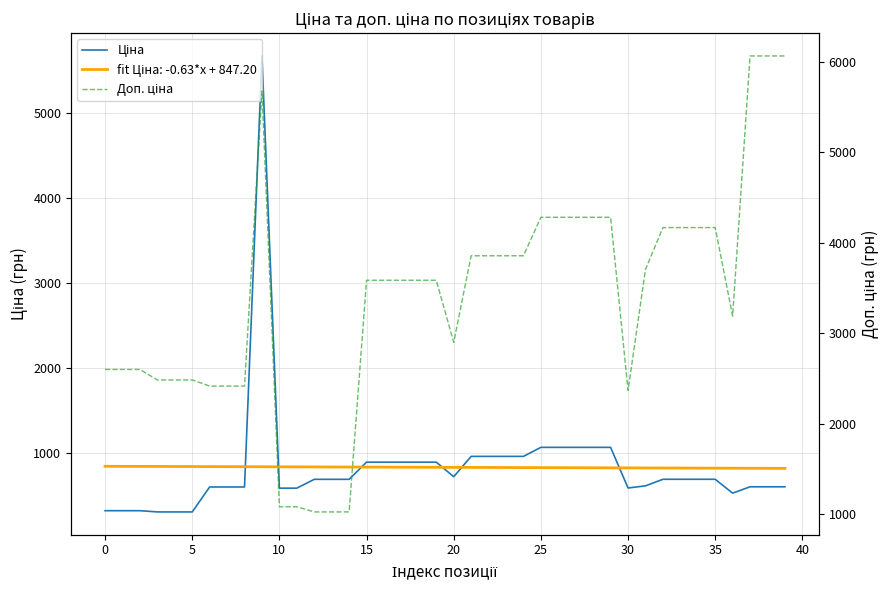

Where is the first local minimum for Ціна?

20